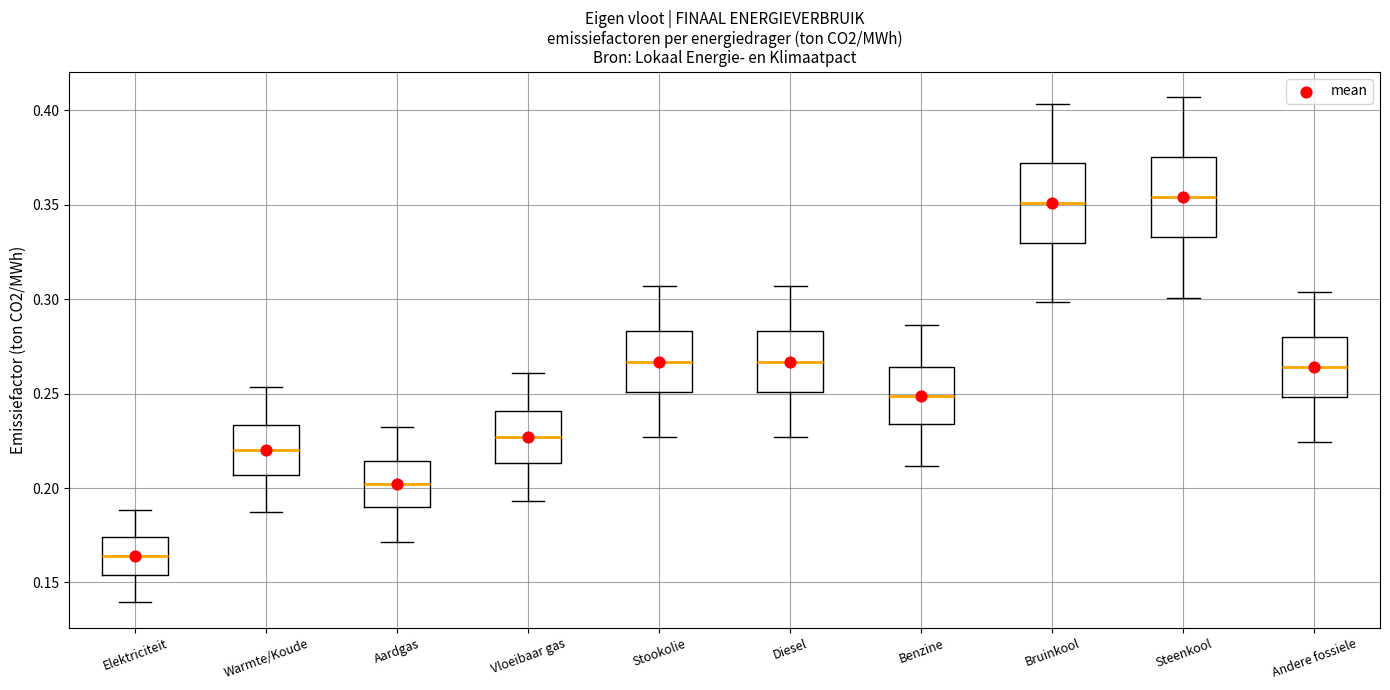

Reading left to right, transcribe this box plot: for each box, give where its median line is, the range the box spans, and where its two whiskers end, as read against the y-axis. The values are not printed on the chart, so give them approximately, as read against the axis.

Elektriciteit: median 0.165, box 0.155 to 0.175, whiskers 0.140 to 0.190
Warmte/Koude: median 0.220, box 0.205 to 0.235, whiskers 0.185 to 0.255
Aardgas: median 0.200, box 0.190 to 0.215, whiskers 0.170 to 0.230
Vloeibaar gas: median 0.225, box 0.215 to 0.240, whiskers 0.195 to 0.260
Stookolie: median 0.265, box 0.250 to 0.285, whiskers 0.225 to 0.305
Diesel: median 0.265, box 0.250 to 0.285, whiskers 0.225 to 0.305
Benzine: median 0.250, box 0.235 to 0.265, whiskers 0.210 to 0.285
Bruinkool: median 0.350, box 0.330 to 0.370, whiskers 0.300 to 0.405
Steenkool: median 0.355, box 0.335 to 0.375, whiskers 0.300 to 0.405
Andere fossiele: median 0.265, box 0.250 to 0.280, whiskers 0.225 to 0.305